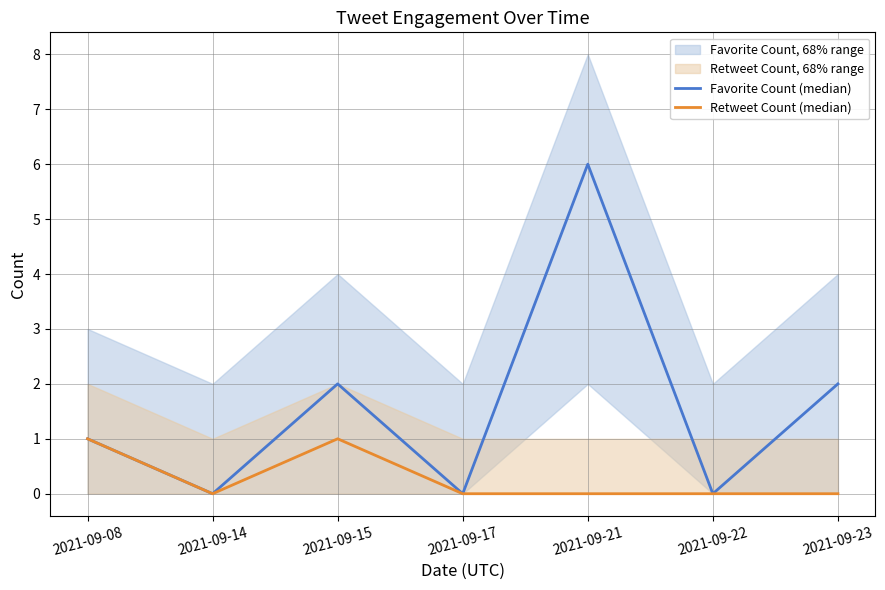

List the series in order of their overall mean, highest first.

Favorite Count (median), Retweet Count (median)